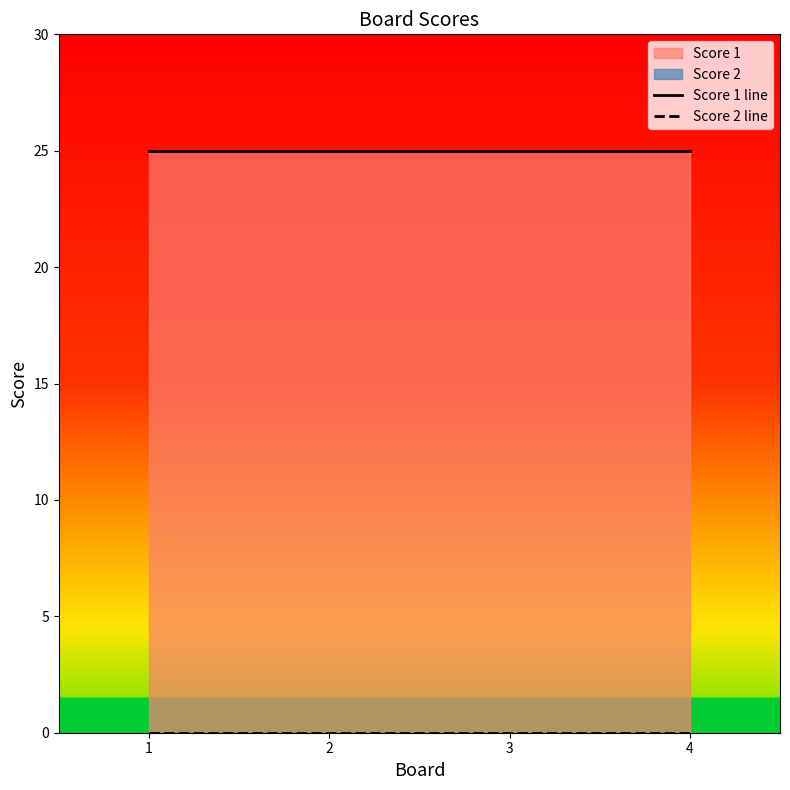

The value of Score 1 line at 2 is 36. True or false?

False